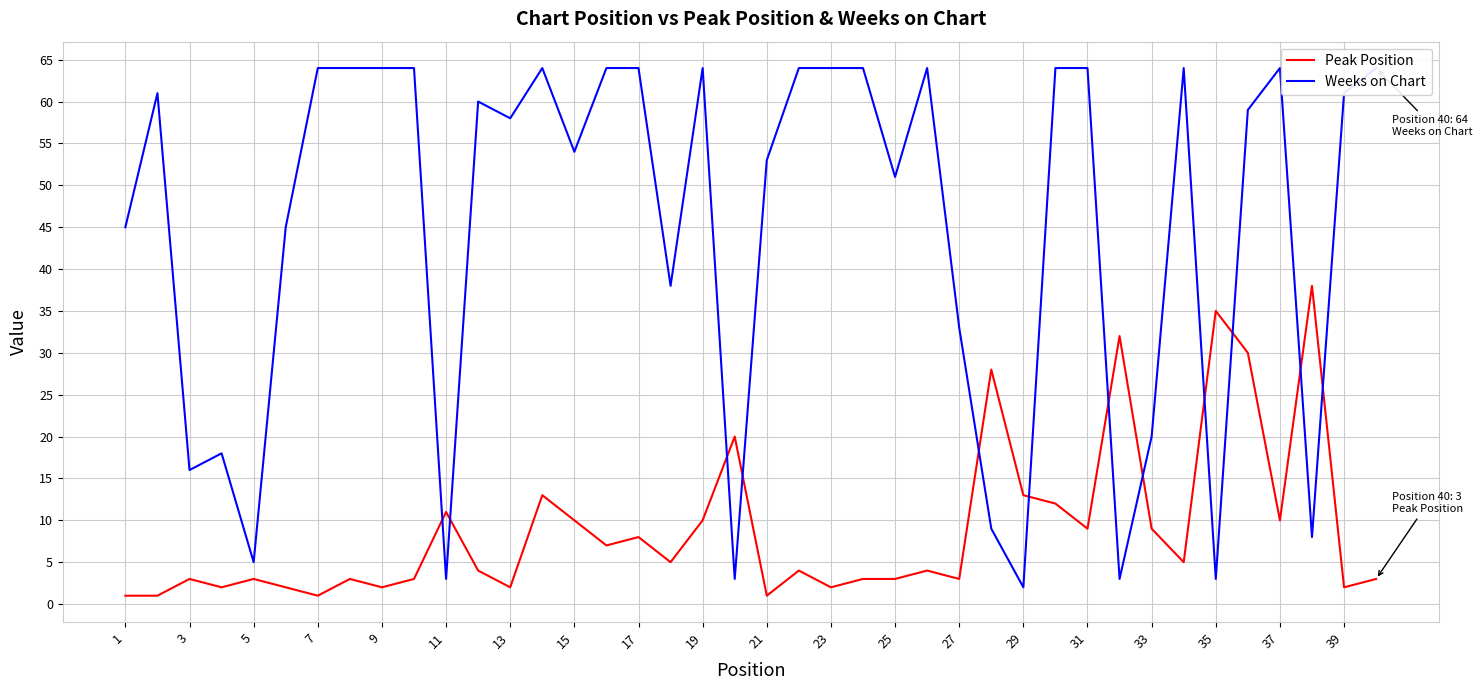

How many distinct data groups are displayed?

2